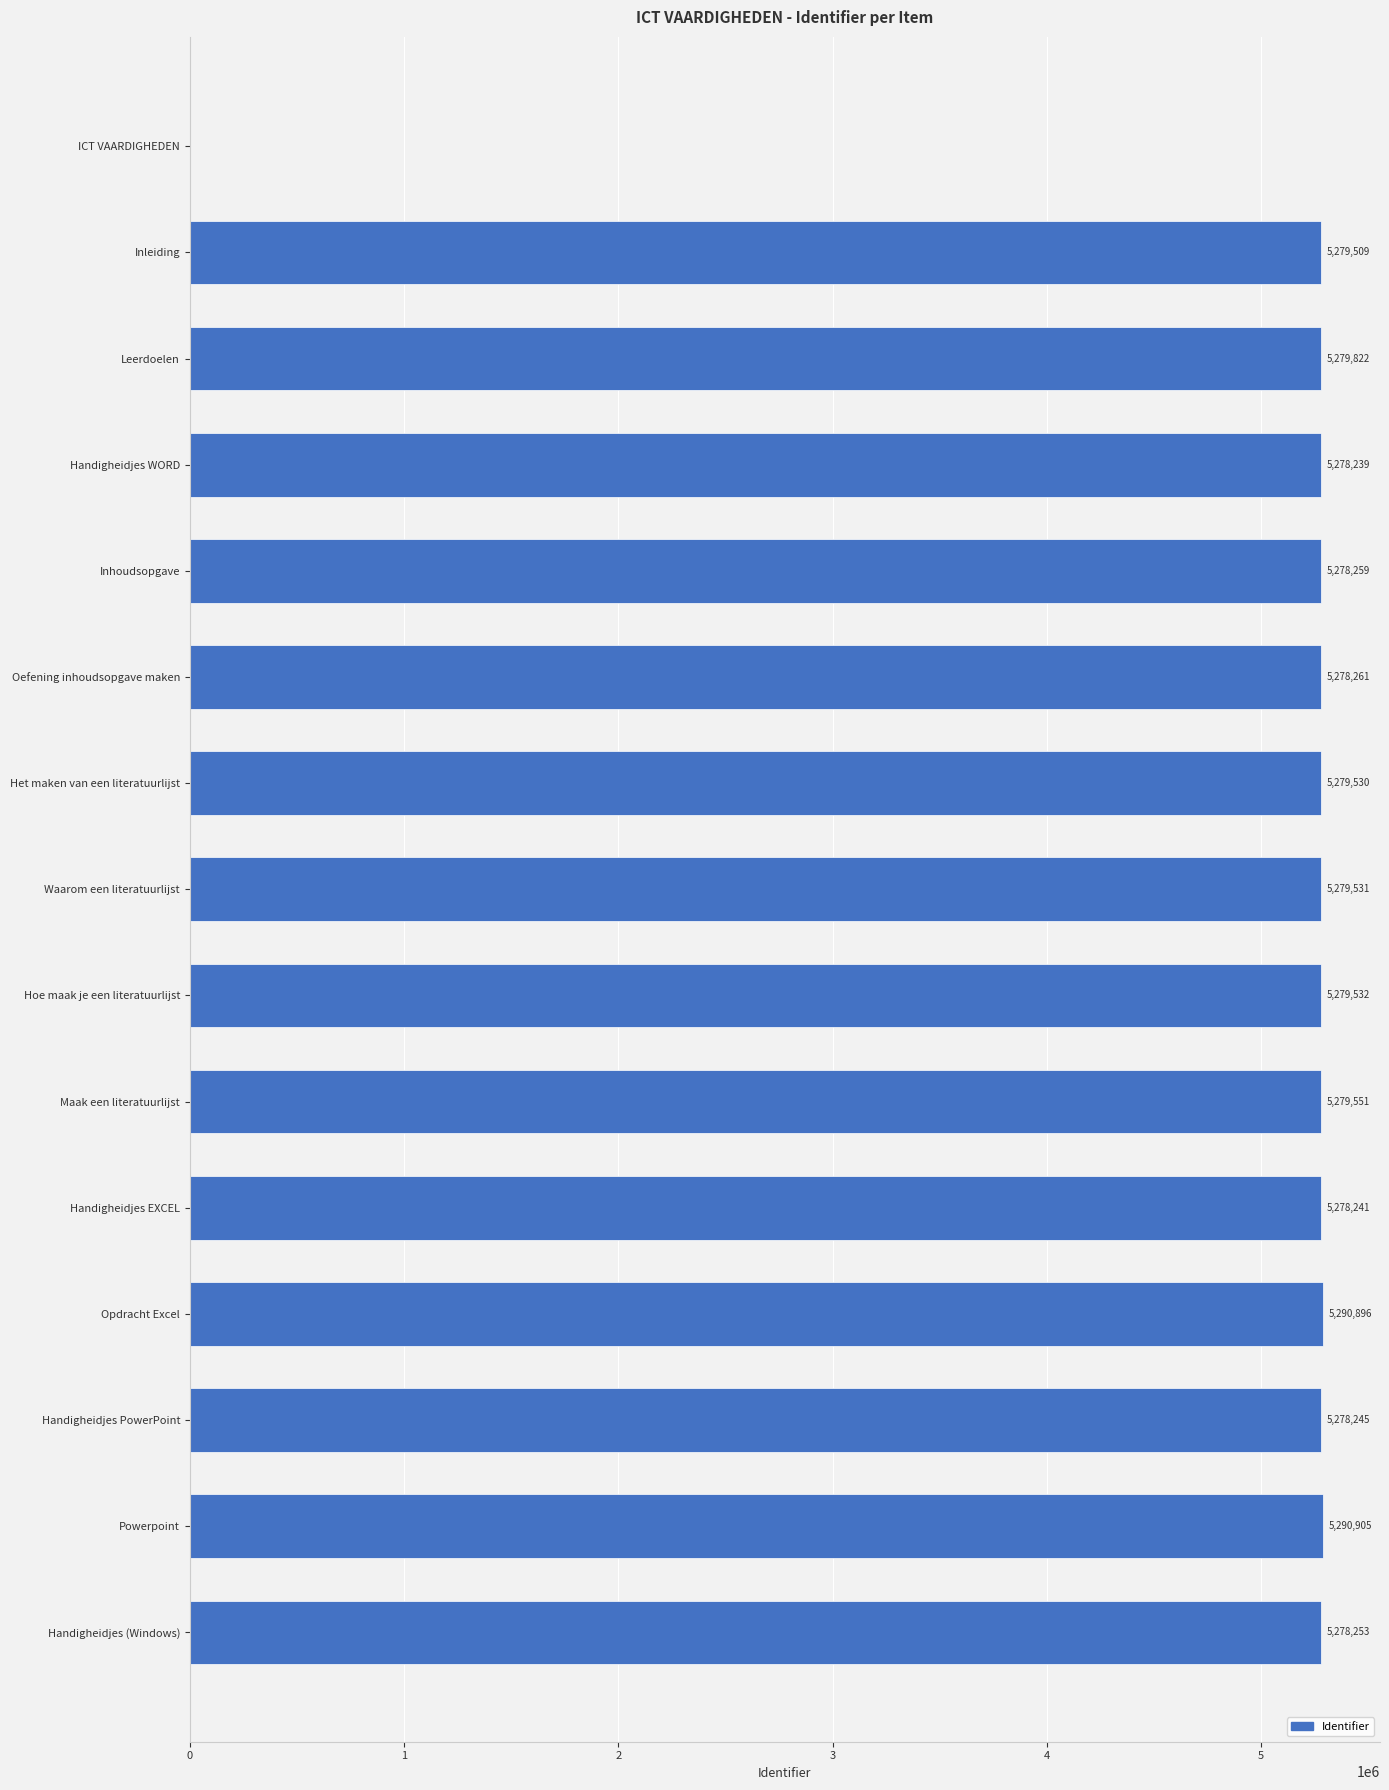

How many positive values are there?

14